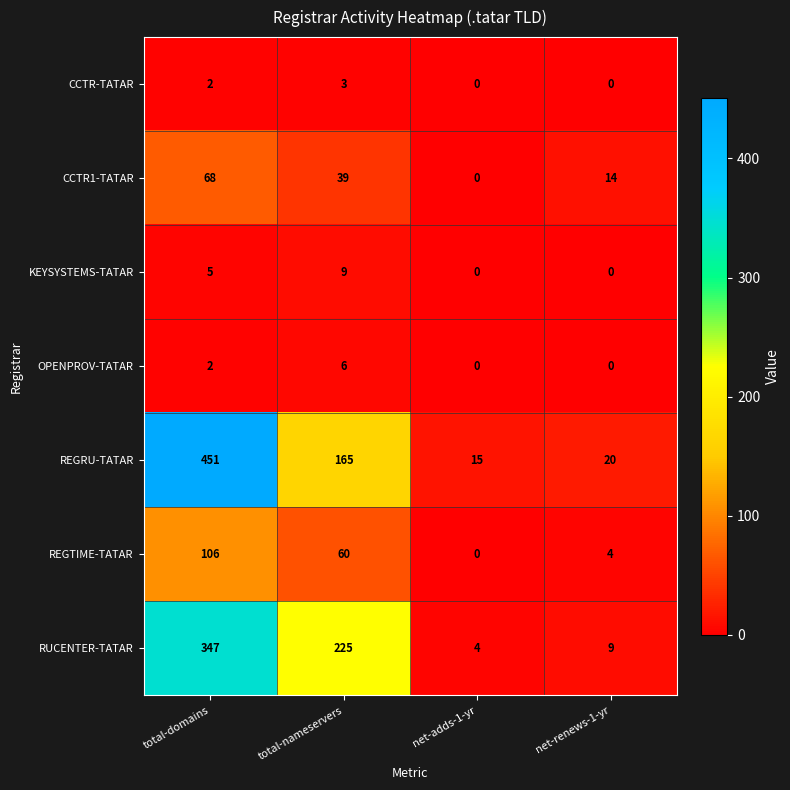

Reading left to right, list all the values displayed in this chart.

CCTR-TATAR: total-domains=2	total-nameservers=3	net-adds-1-yr=0	net-renews-1-yr=0
CCTR1-TATAR: total-domains=68	total-nameservers=39	net-adds-1-yr=0	net-renews-1-yr=14
KEYSYSTEMS-TATAR: total-domains=5	total-nameservers=9	net-adds-1-yr=0	net-renews-1-yr=0
OPENPROV-TATAR: total-domains=2	total-nameservers=6	net-adds-1-yr=0	net-renews-1-yr=0
REGRU-TATAR: total-domains=451	total-nameservers=165	net-adds-1-yr=15	net-renews-1-yr=20
REGTIME-TATAR: total-domains=106	total-nameservers=60	net-adds-1-yr=0	net-renews-1-yr=4
RUCENTER-TATAR: total-domains=347	total-nameservers=225	net-adds-1-yr=4	net-renews-1-yr=9